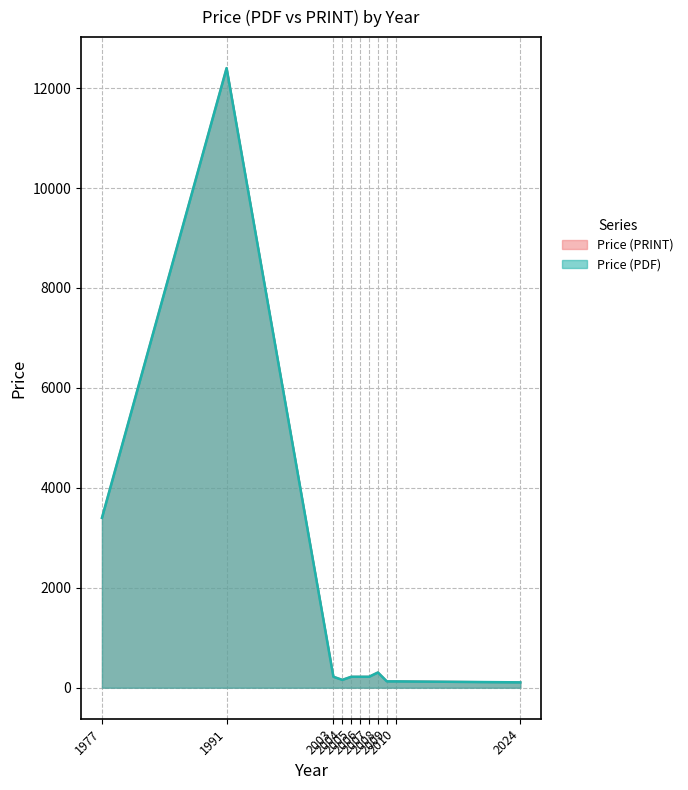

How many distinct data groups are displayed?

2